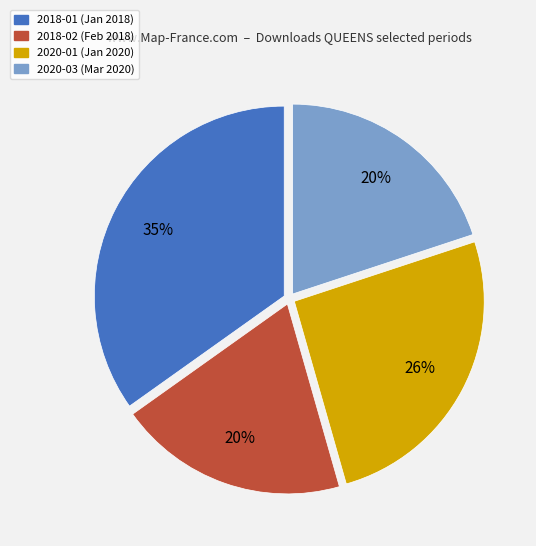

To the nearest percent, what is the average slice percentage?

25%